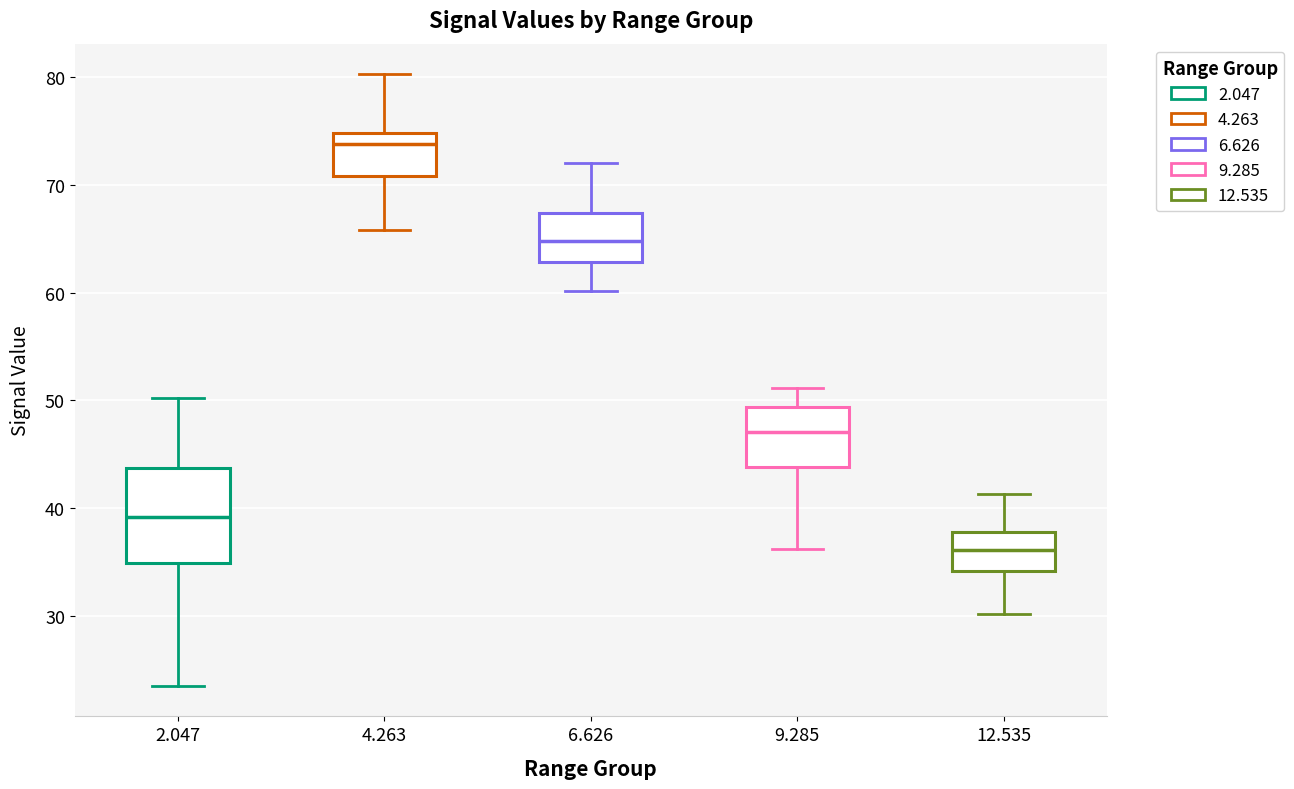

Reading left to right, read every box against the y-axis: the position of its median line, the range the box covers, and the ends of its whiskers. The values are not printed on the chart, so give them approximately, as read against the axis.

2.047: median 39, box 35 to 44, whiskers 24 to 50
4.263: median 74, box 71 to 75, whiskers 66 to 80
6.626: median 65, box 63 to 67, whiskers 60 to 72
9.285: median 47, box 44 to 49, whiskers 36 to 51
12.535: median 36, box 34 to 38, whiskers 30 to 41